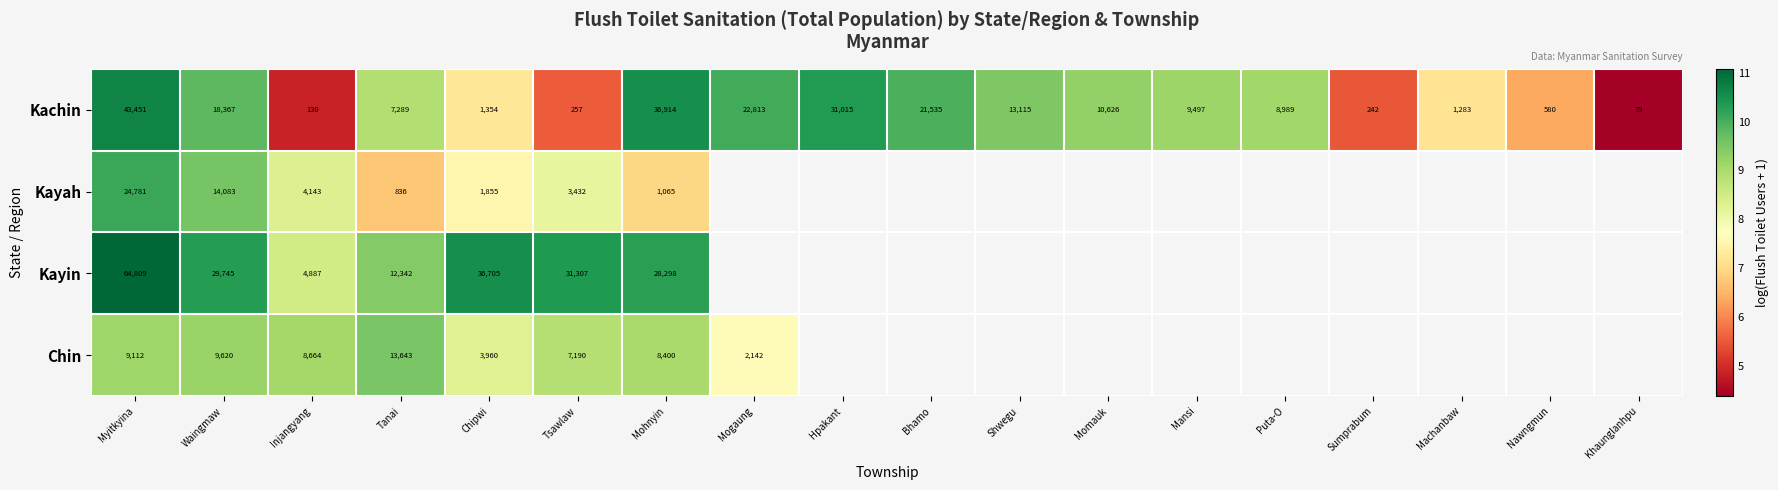

Which series has the largest total across all categories?

Kachin